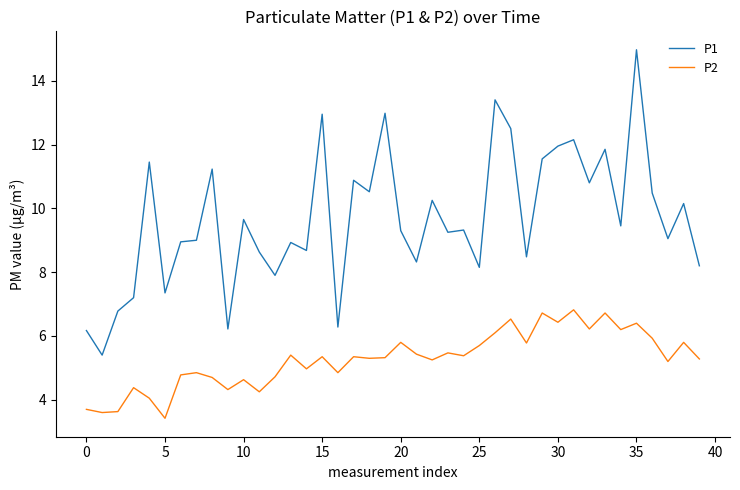

What is the difference between the maximum and minimum values in the P1 series?

9.6